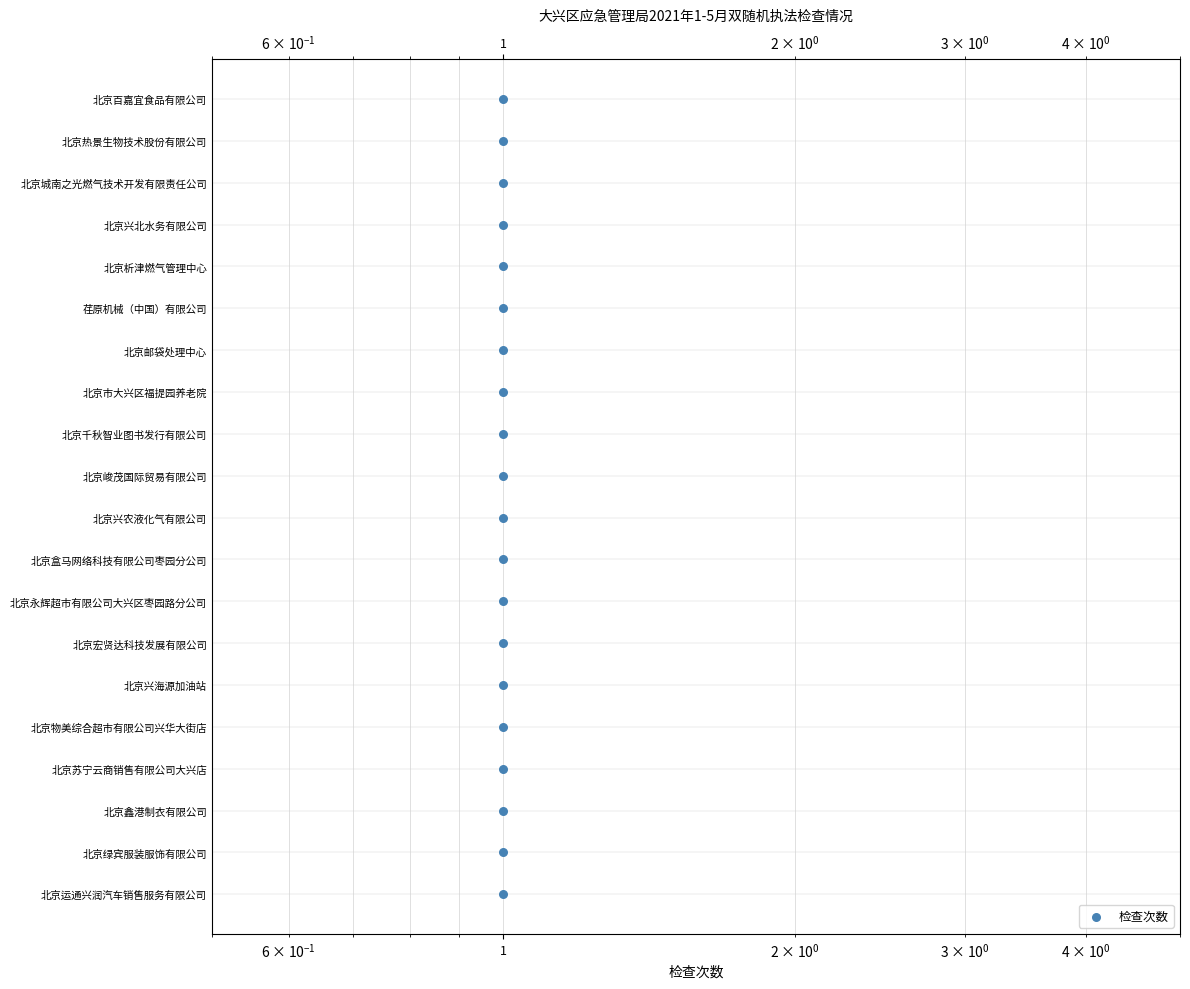

Which has a higher value, 1 or 1?

1